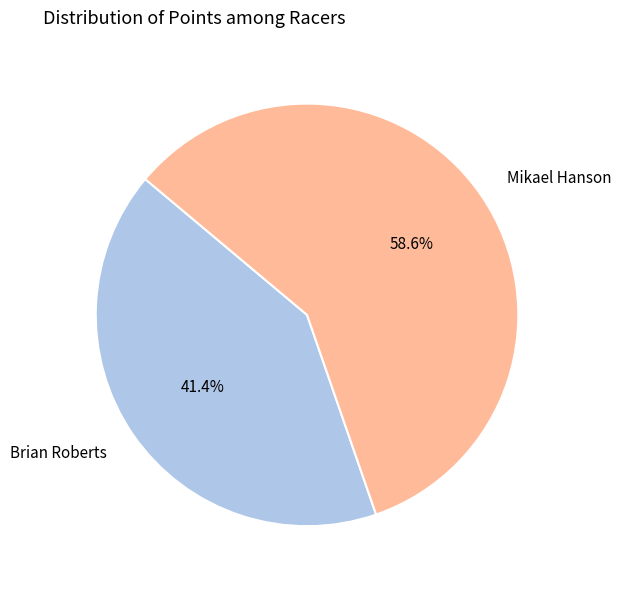

Rank the categories by value from highest to lowest.

Mikael Hanson, Brian Roberts